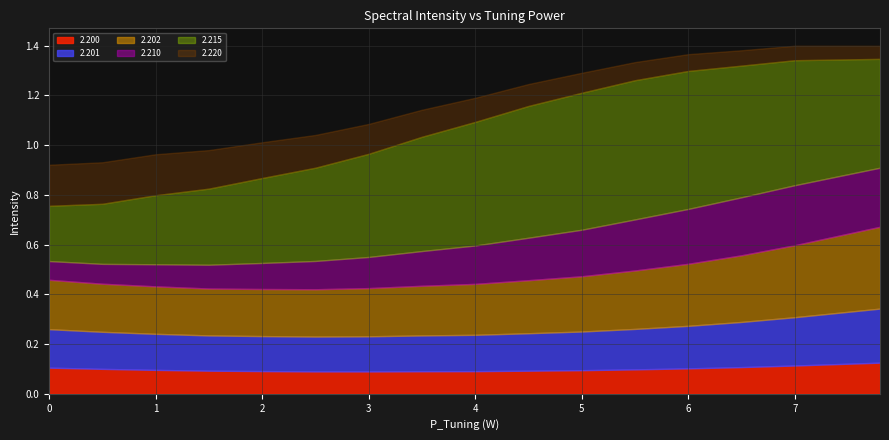

Where do 2.220 and 2.210 first cross each other?

2.5 and 3.0